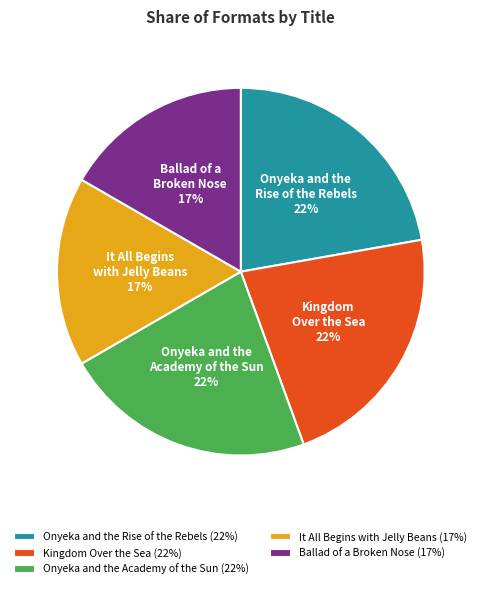

The Onyeka and the Rise of the Rebels slice represents 22% of the pie. True or false?

True